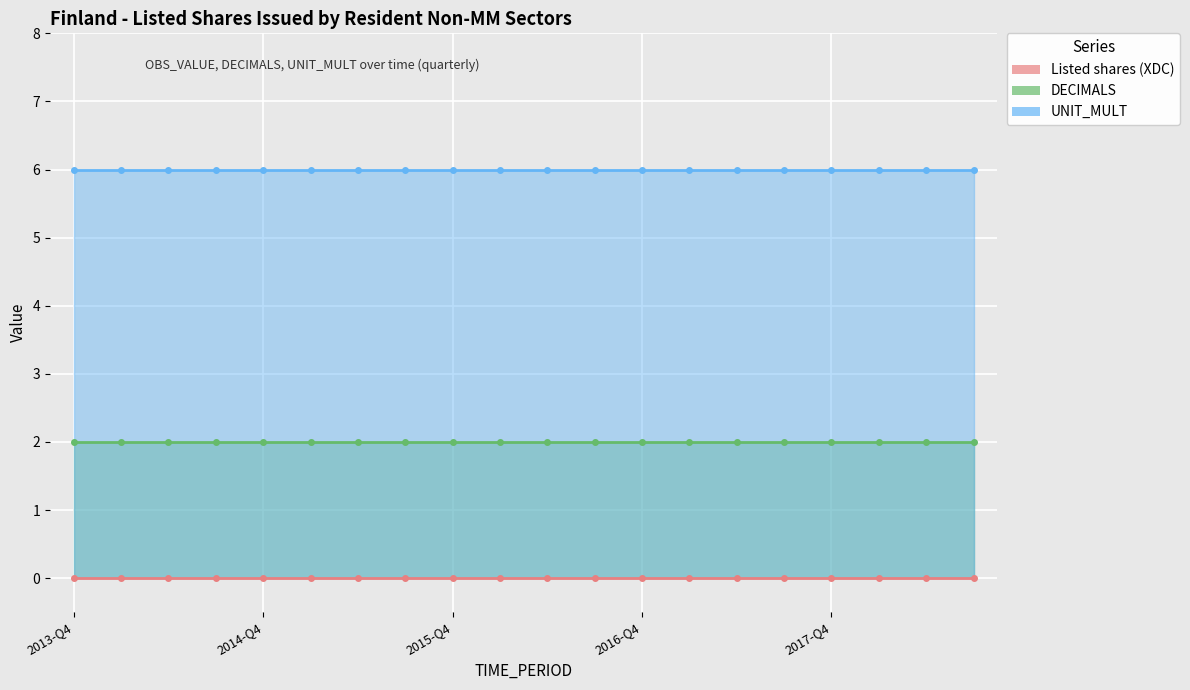

List the series in order of their overall mean, highest first.

UNIT_MULT, DECIMALS, Listed shares (XDC)